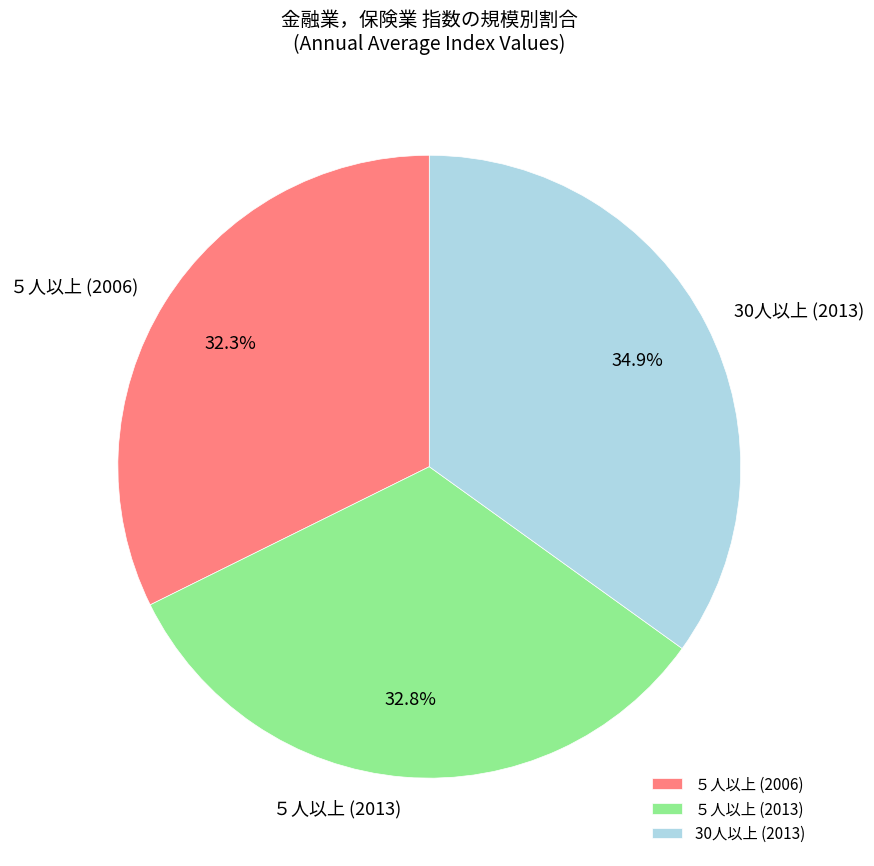

Approximately how many times larger is the value at ５人以上 (2006) compared to 30人以上 (2013)?

0.9